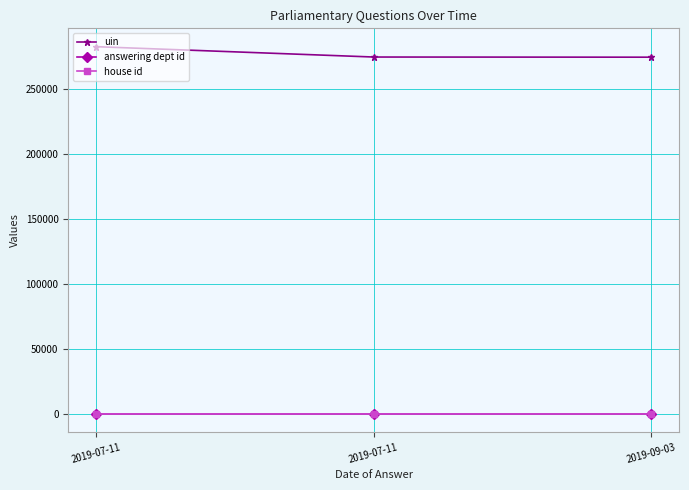

How many lines are shown in the chart?

3